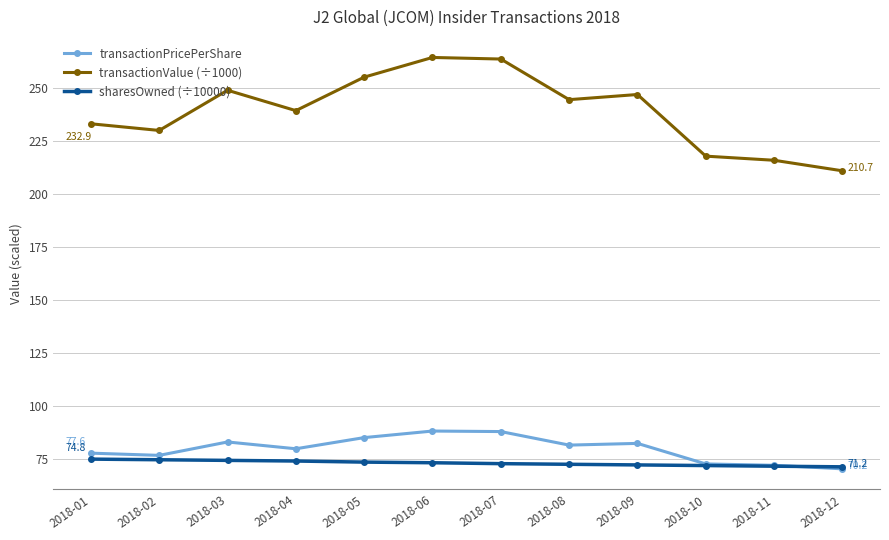

In transactionPricePerShare, how many points are higher than both neighbors (excluding endpoints)?

3